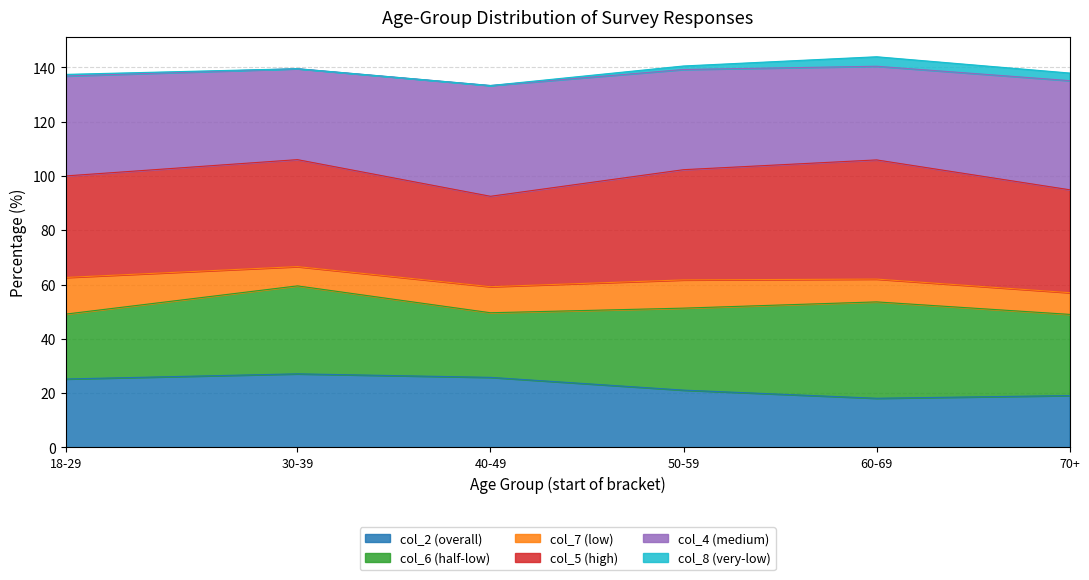

In col_2 (overall), how many points are higher than both neighbors (excluding endpoints)?

1